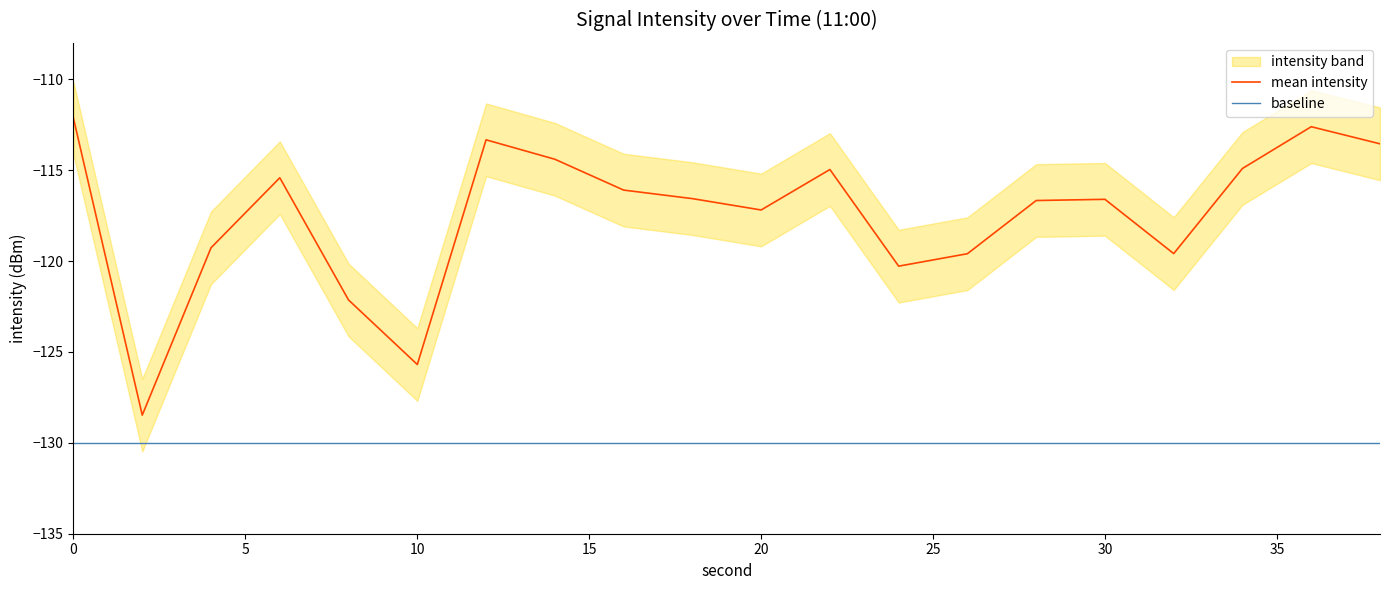

What is the minimum value for mean intensity?

-128.5